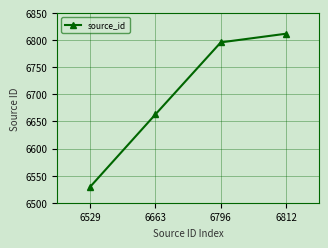

Rank the categories by value from highest to lowest.

6812, 6796, 6663, 6529